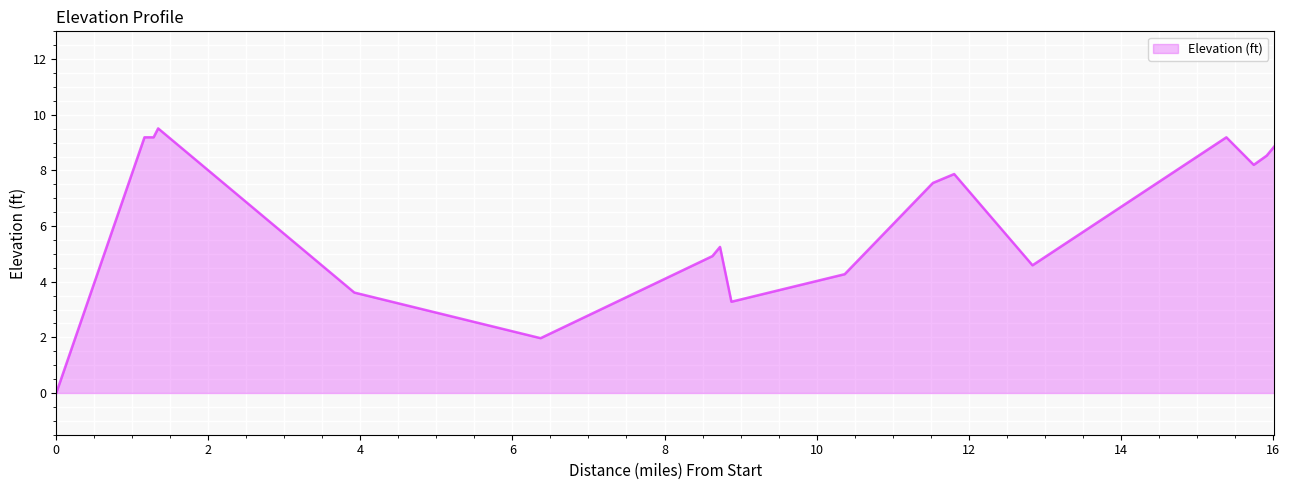

How many values are above zero?

17